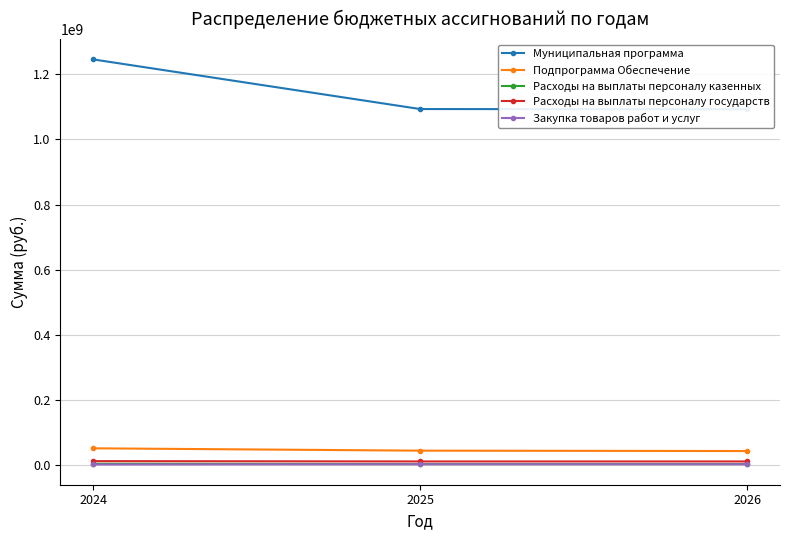

What value does the Подпрограмма Обеспечение series have at 2026?

44302319.7